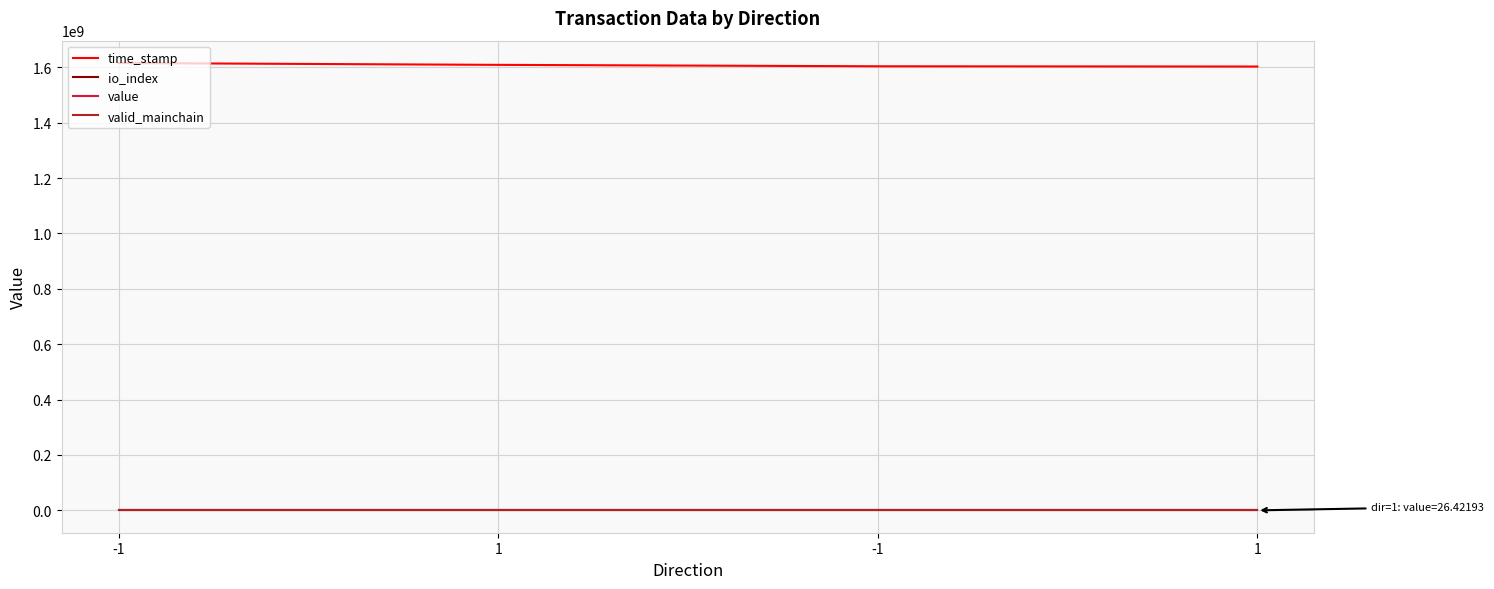

What is the difference between the second highest and second lowest values in the value series?

0.9